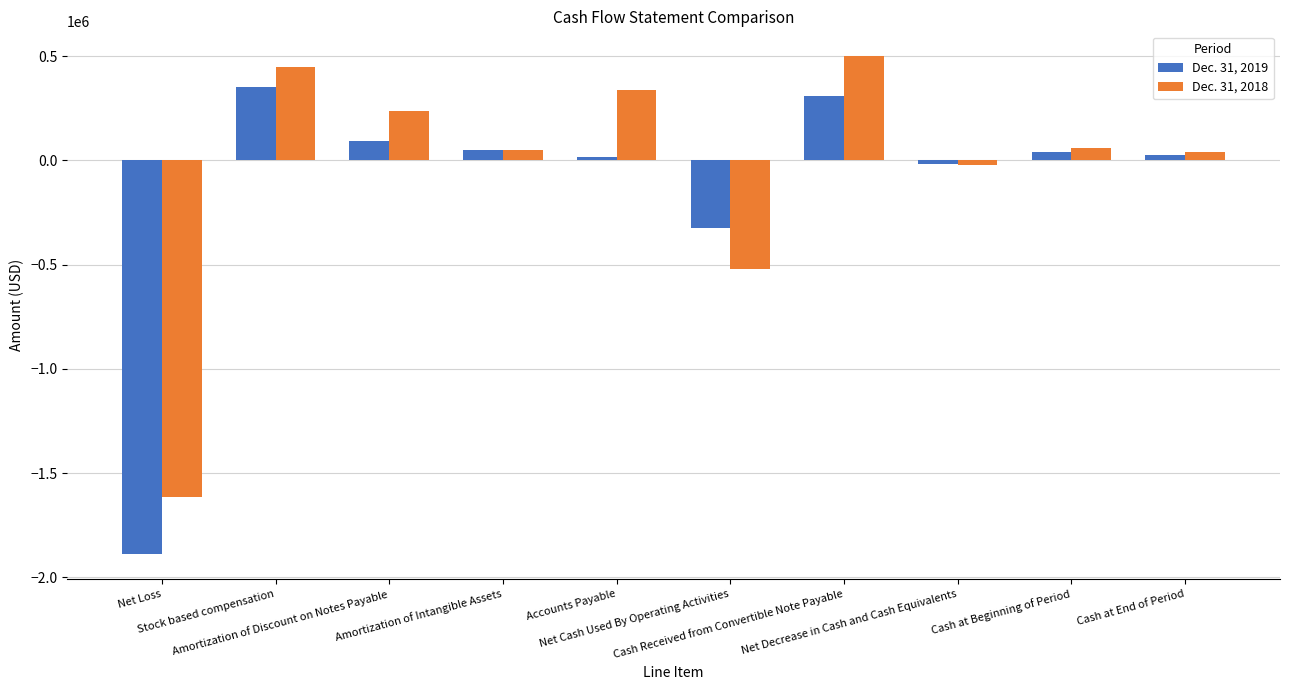

How many values in Dec. 31, 2018 are below zero?

3